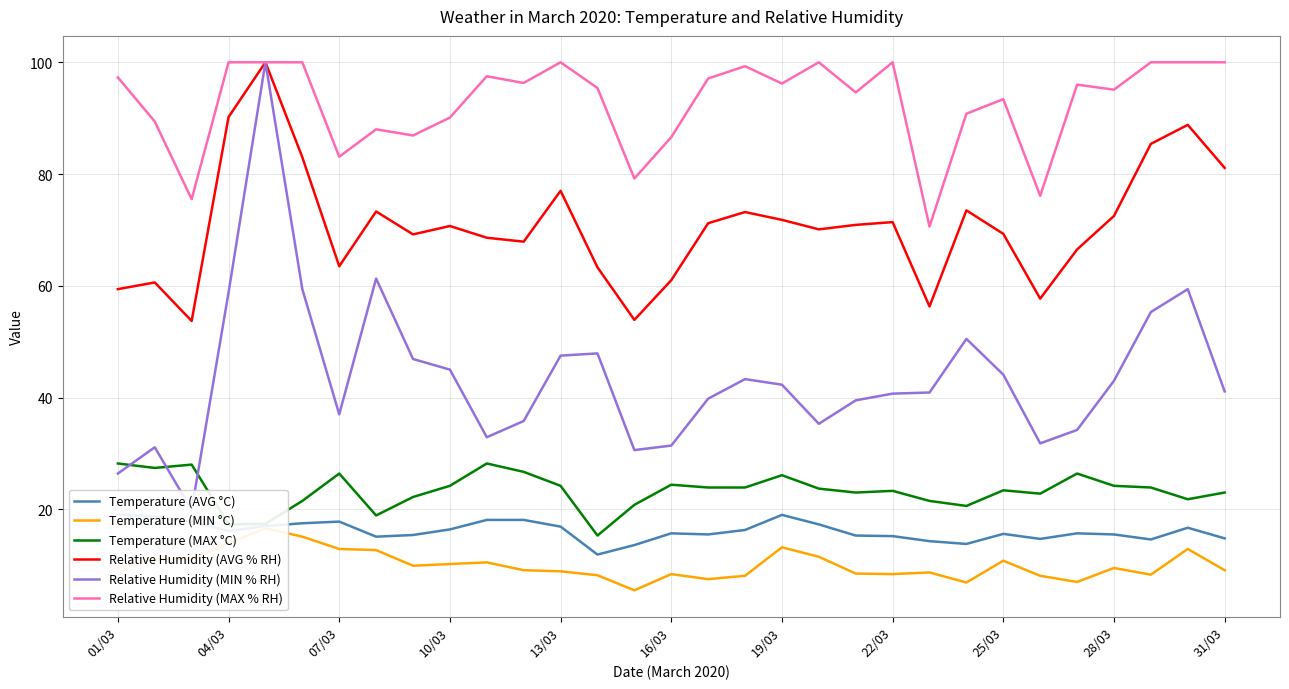

The Relative Humidity (AVG % RH) series shows 97.0 at 07/03. True or false?

False